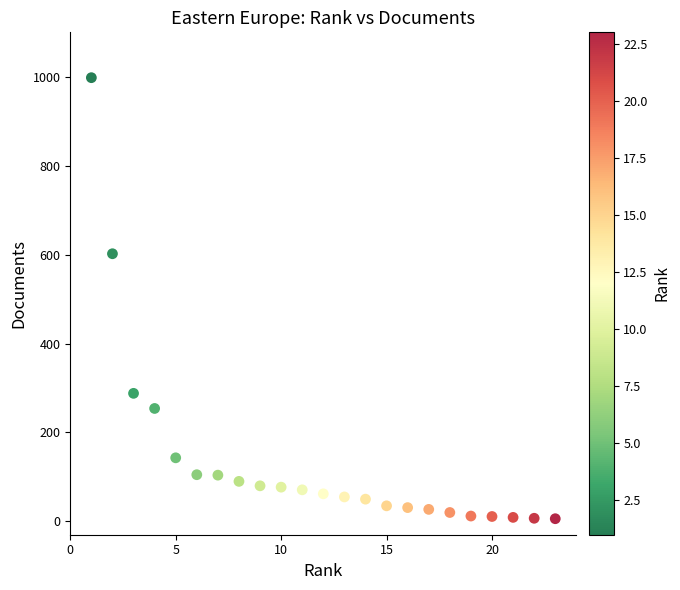

What is the range of Y values (max minus min)?

992